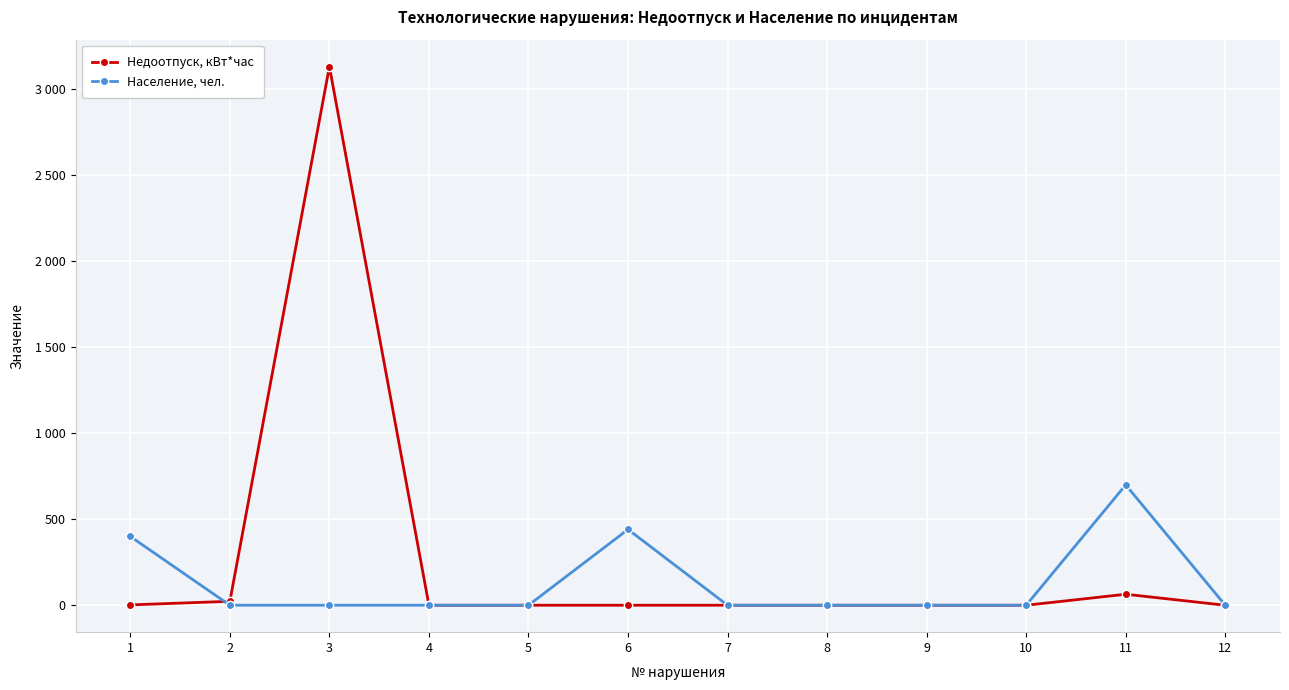

Rank the series at 11 from highest to lowest value.

Население, чел., Недоотпуск, кВт*час